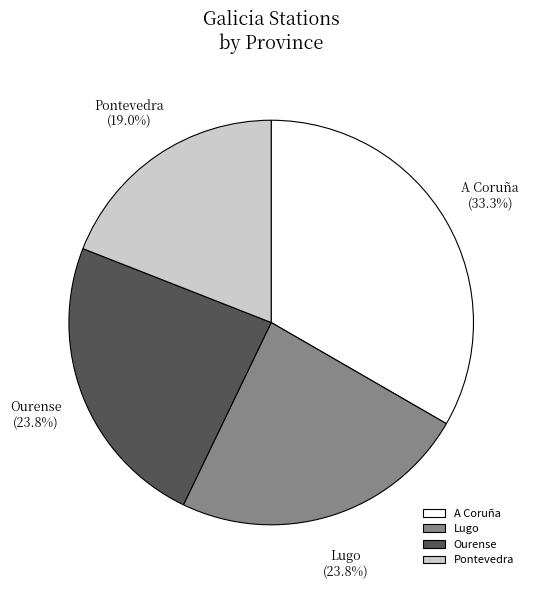

Is there a majority slice in this chart?

No